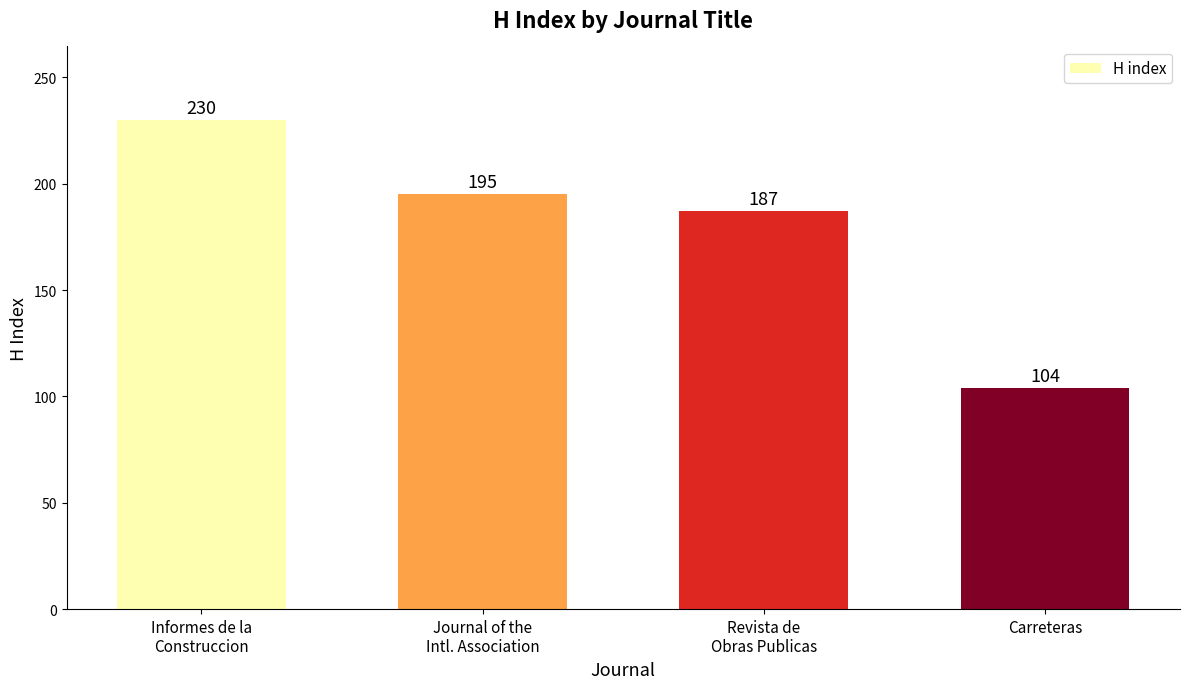

List the labels in order of value, smallest first.

Carreteras, Revista de
Obras Publicas, Journal of the
Intl. Association, Informes de la
Construccion